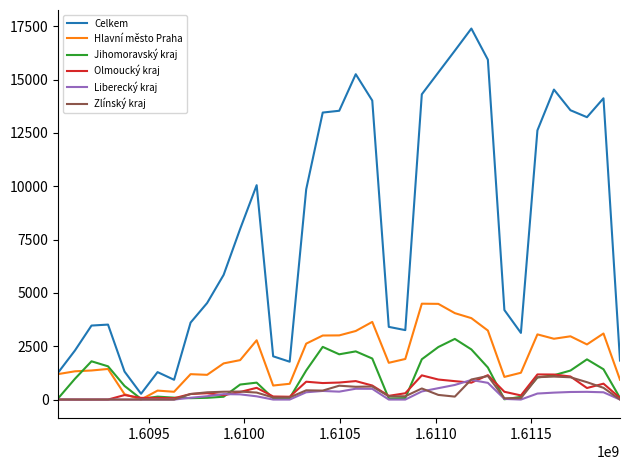

Which series has the largest total across all categories?

Celkem